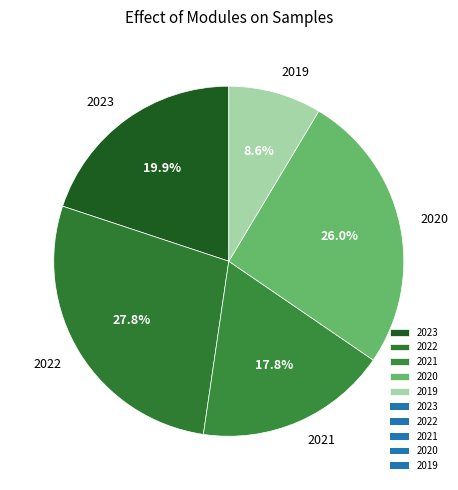

Does 2019 account for over 50% of the chart?

No